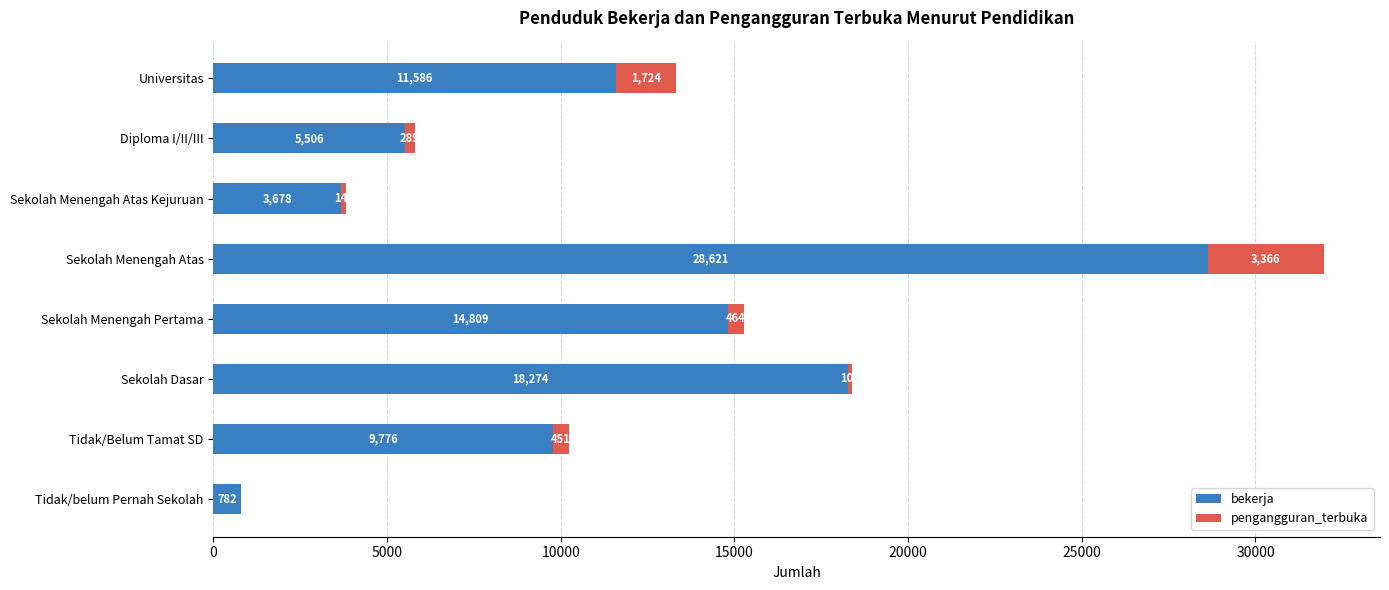

The value of bekerja at Tidak/belum Pernah Sekolah is 782. True or false?

True